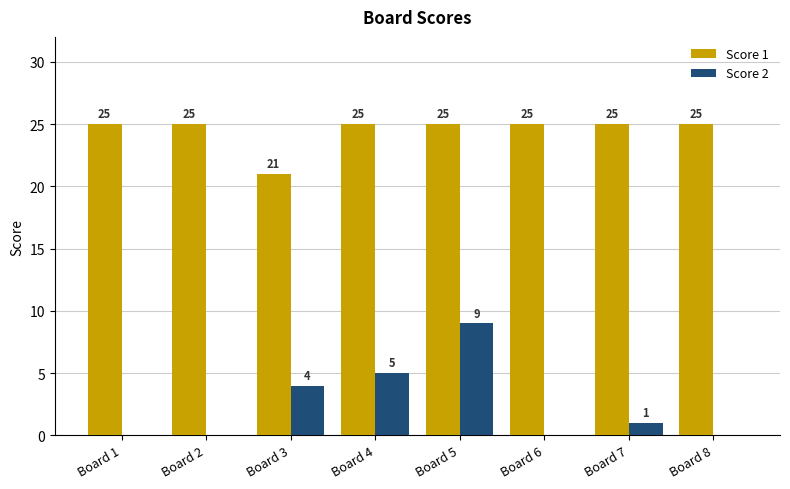

What is the approximate value of Score 1 at Board 1?

25